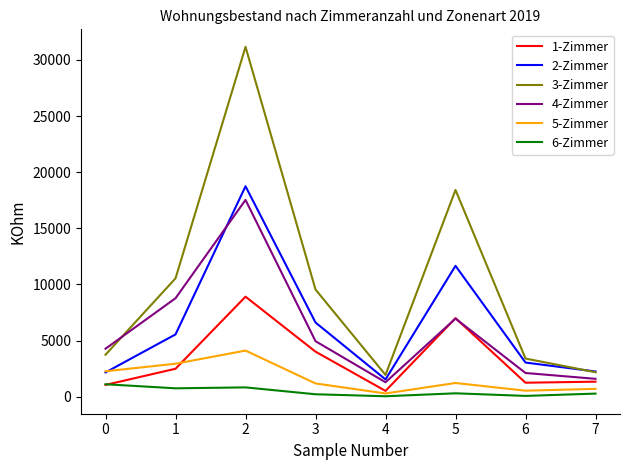

Which series has the largest total across all categories?

3-Zimmer